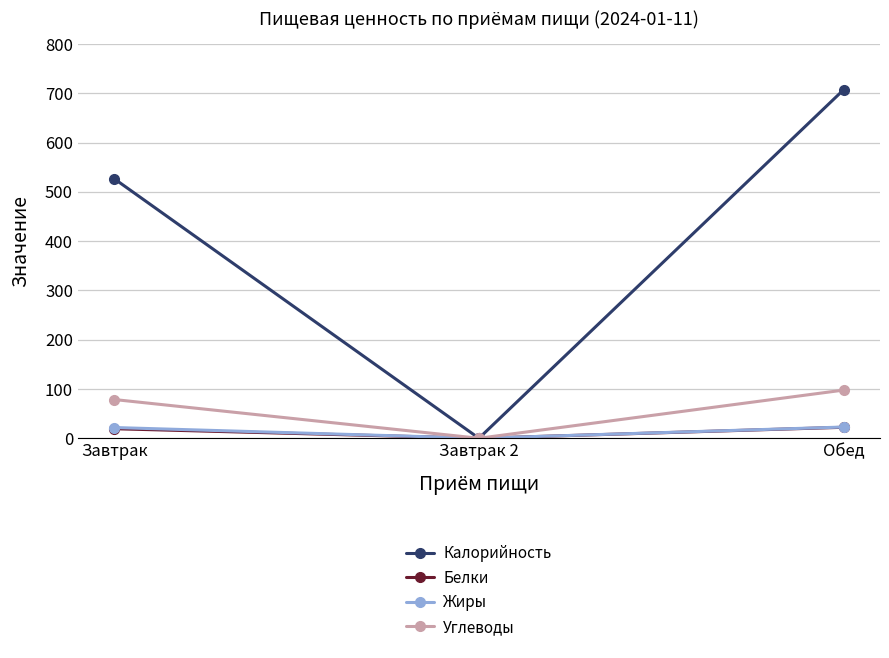

True or false: Белки has a value of 19.3 at Завтрак.

True